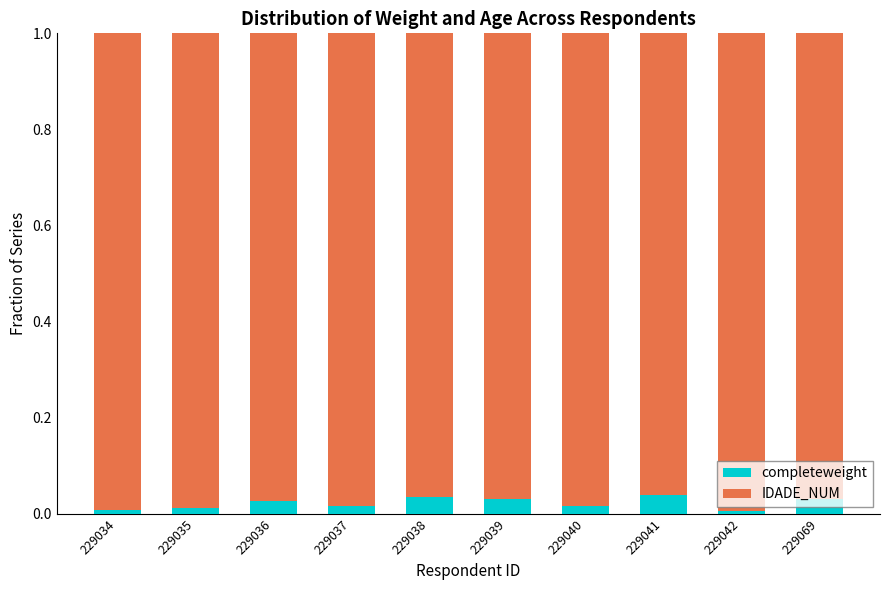

Is it true that completeweight equals 0.0 at 229037?

True